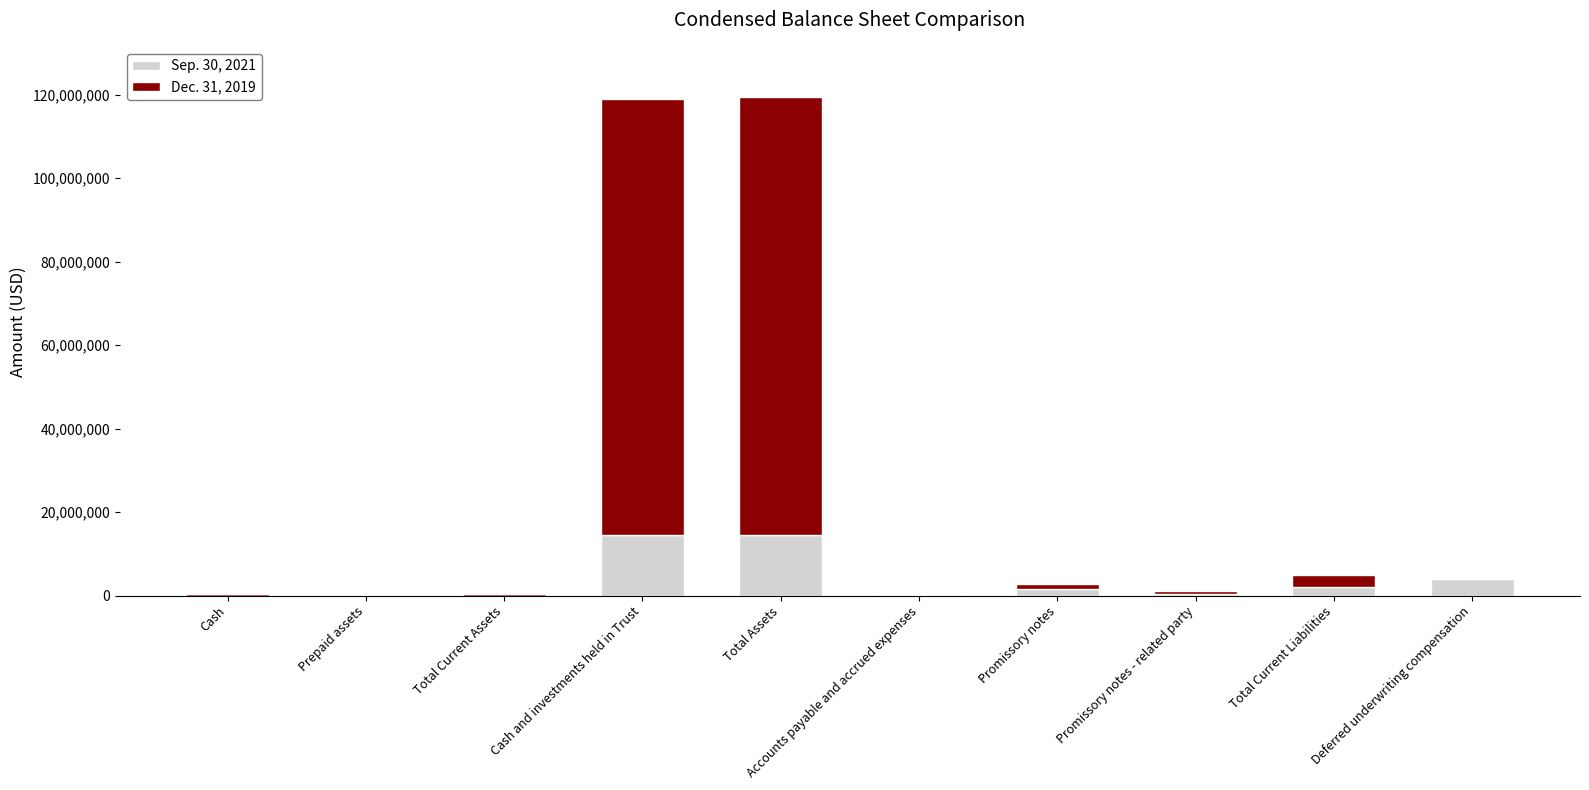

How many categories are shown in the chart?

10